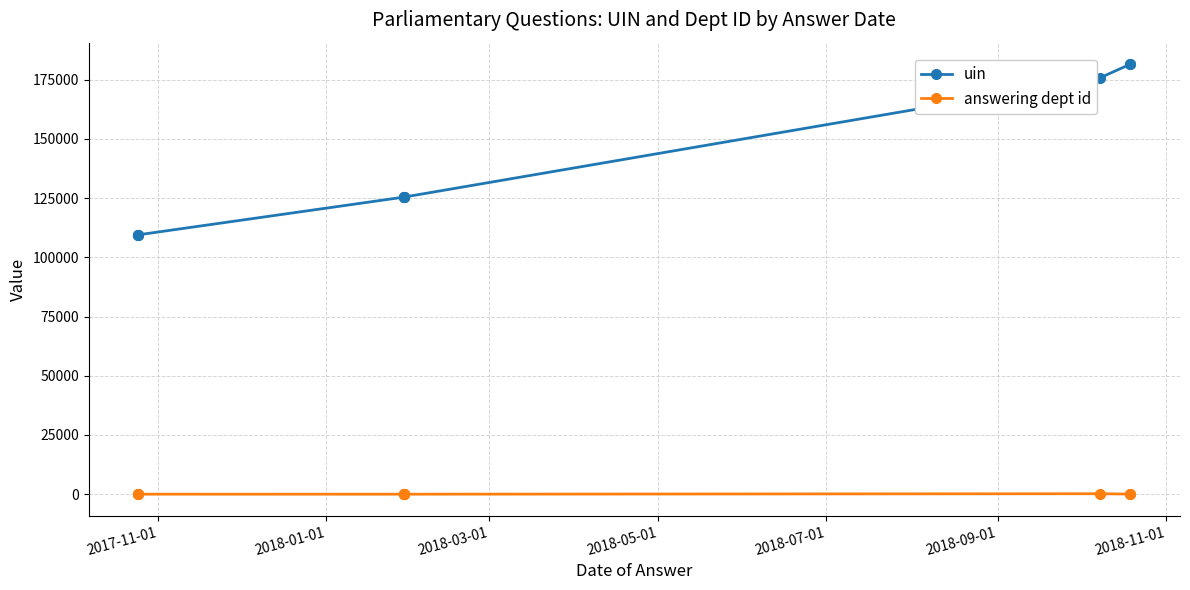

What are all the series names shown in the legend?

uin, answering dept id